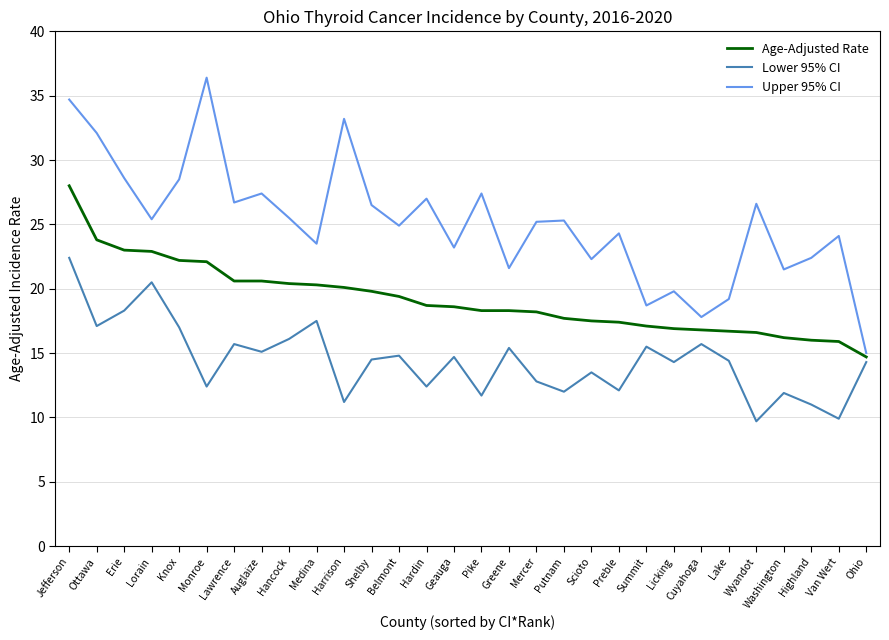

What position from the left is Preble?

21